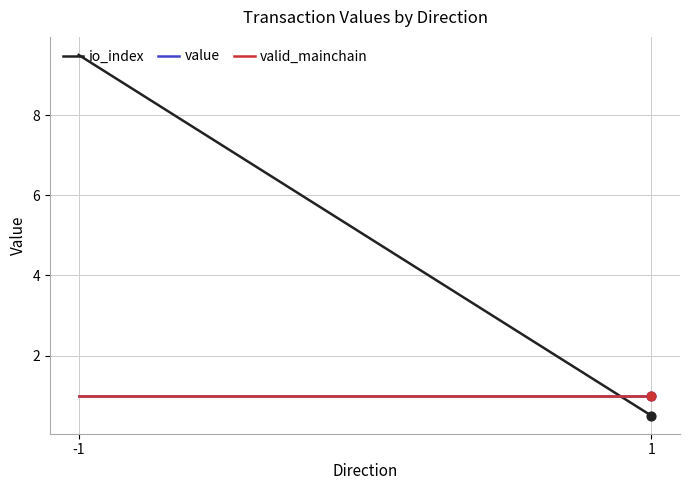

Which series reaches the maximum Y coordinate?

io_index